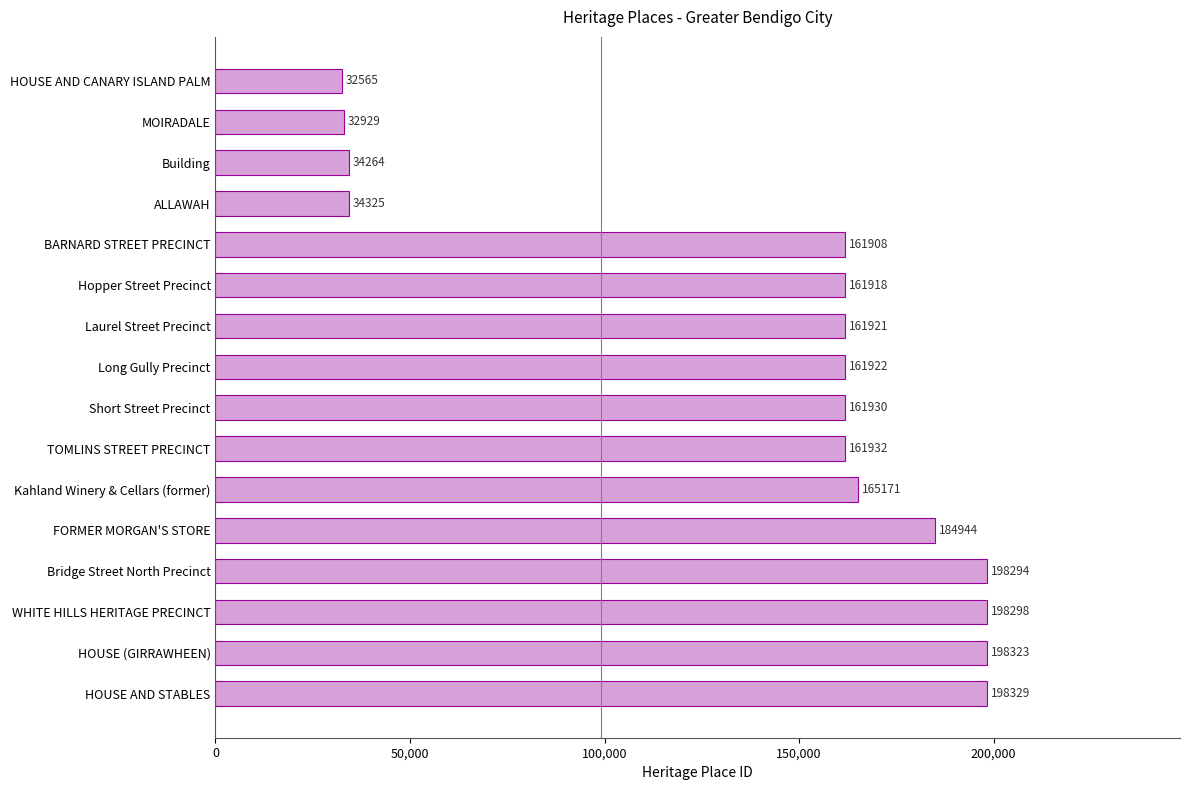

What position from the top is WHITE HILLS HERITAGE PRECINCT?

14